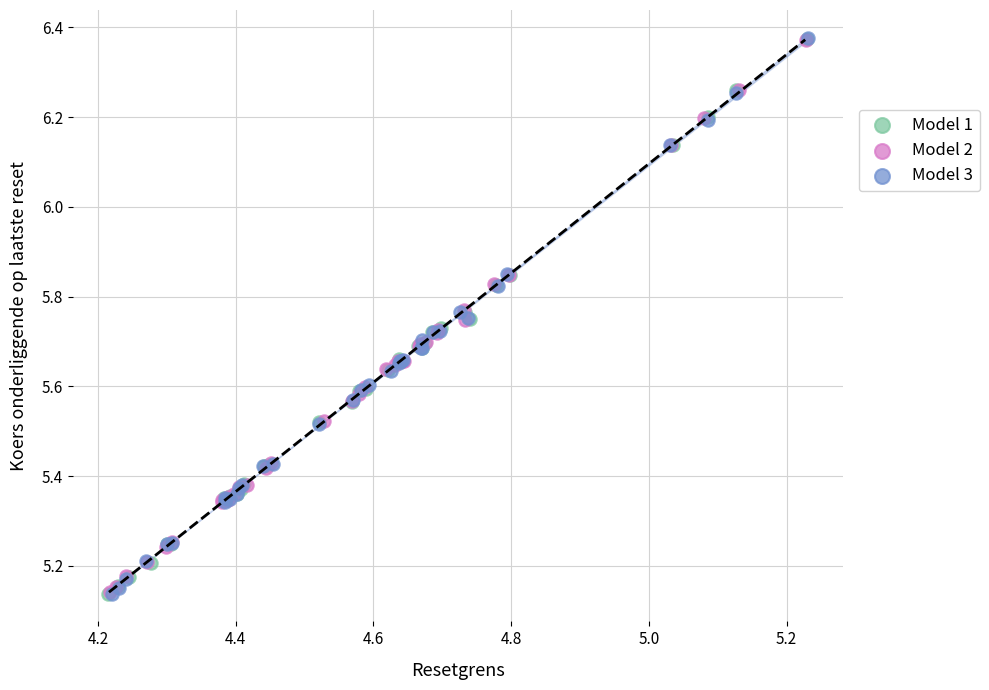

Which series has the largest Y range (max minus min)?

Model 3